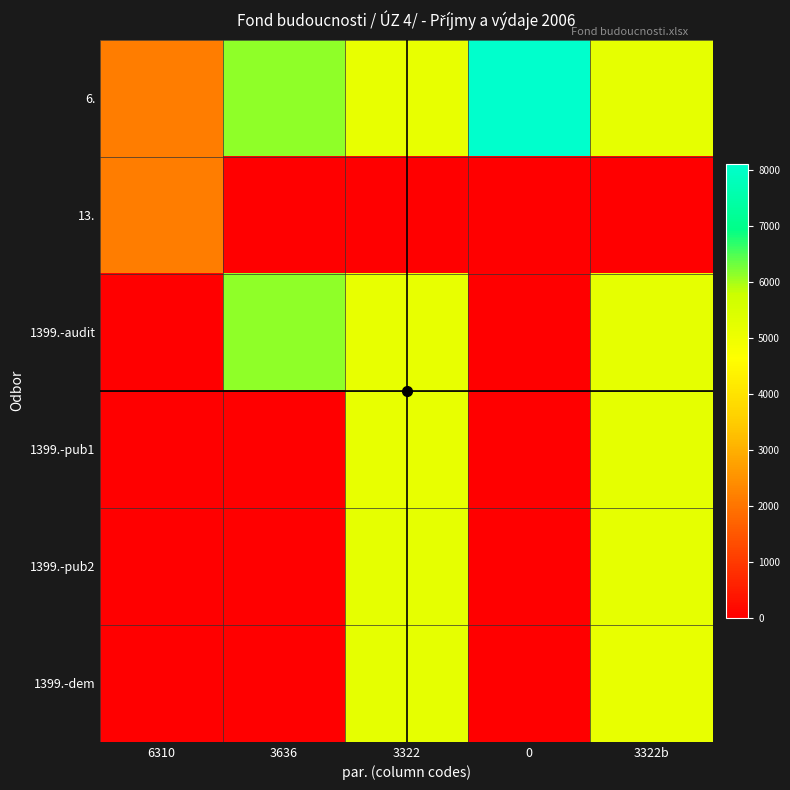

Which label corresponds to the smallest value in the chart?

3636